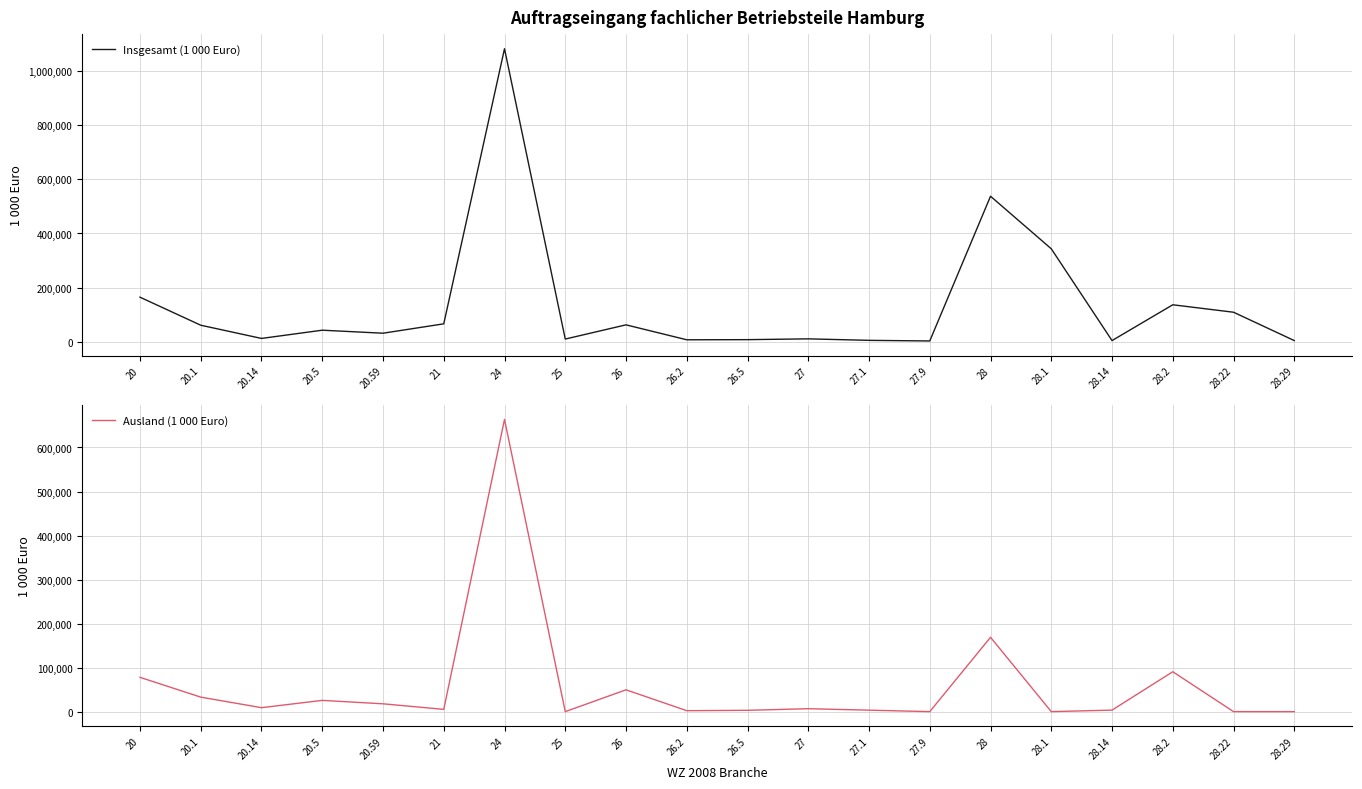

Reading left to right, transcribe all the data shown in this chart.

Insgesamt (1 000 Euro): 164913.9	61432.6	12676.7	43071.4	31939.5	66555.5	1082015.9	10376.9	62827.1	7662.1	8152.4	11138.9	5601.8	3341.9	537535.0	343556.0	4729.3	136894.9	109373.1	4717.6
Ausland (1 000 Euro): 77886.7	32936.7	8973.5	25535.9	17766.1	5115.4	663798.2	0.0	49545.4	2137.4	2992.2	6655.0	3317.6	0.0	168818.8	0.0	3405.1	90595.7	0.0	0.0